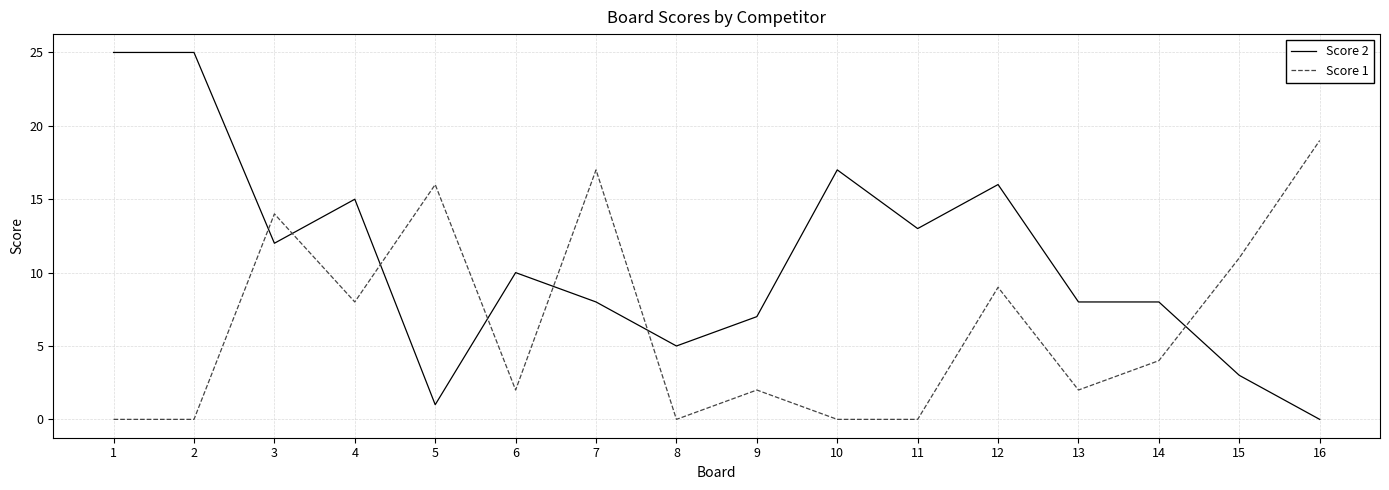

Where is Score 2 nearest to the value 12?

3